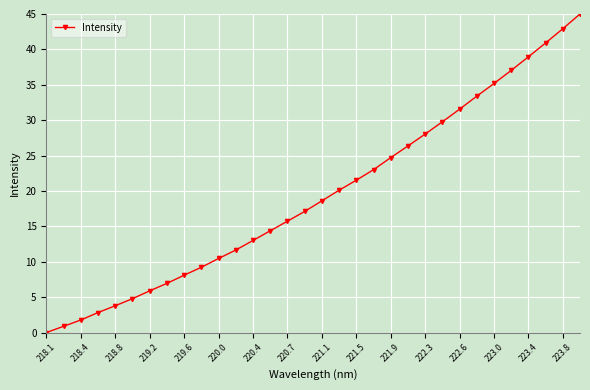

What is the value of the 12th point from the left?

11.7